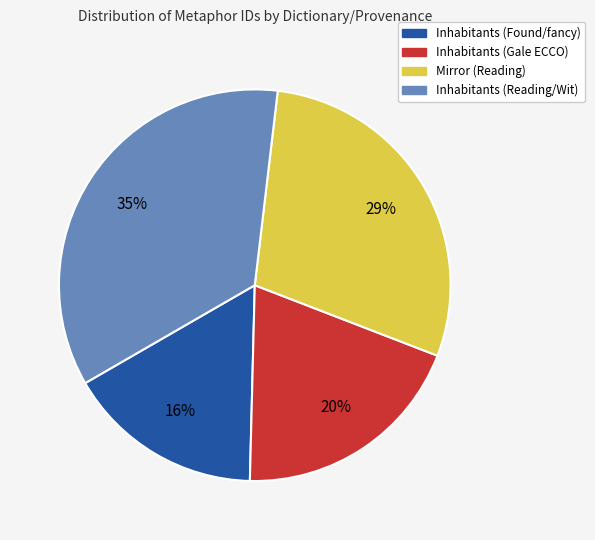

Is there any slice that represents more than half of the pie?

No